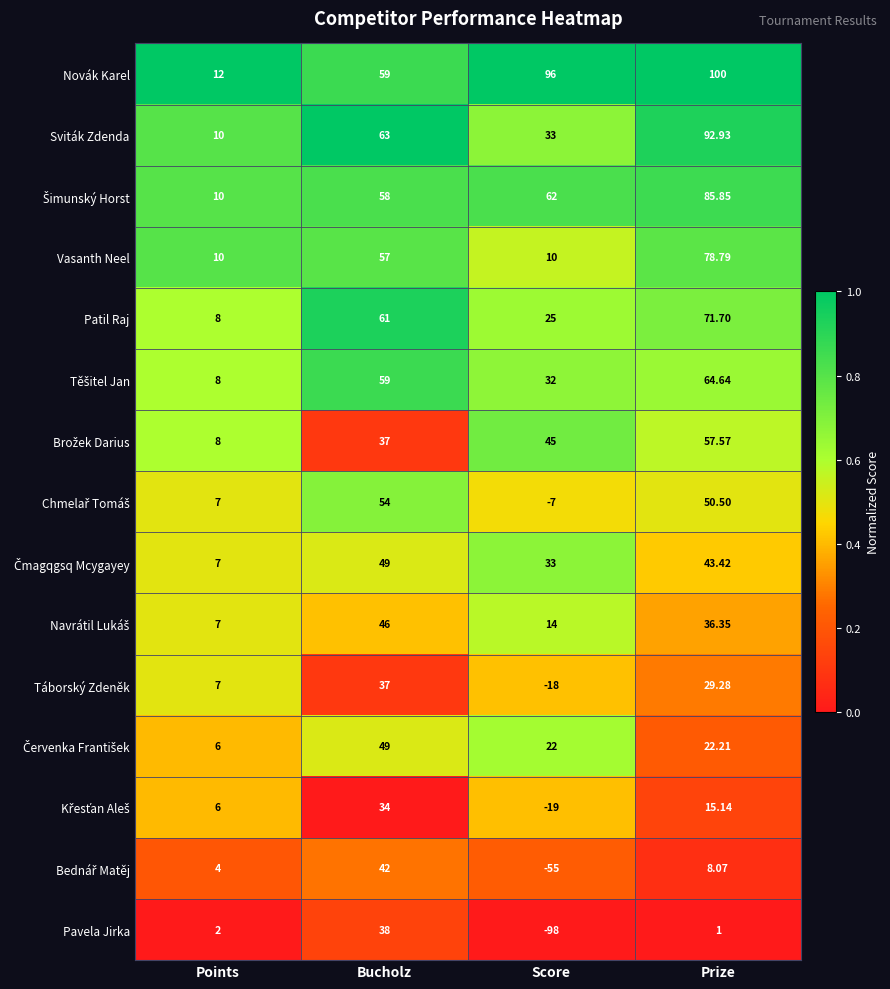

Between Points and Prize, which series saw the biggest shift?

Novák Karel